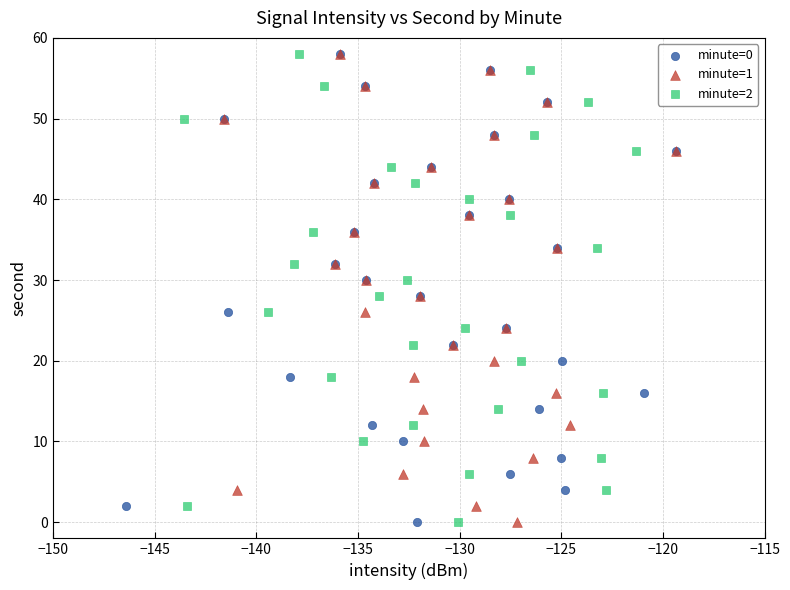

What are all the series names shown in the legend?

minute=0, minute=1, minute=2